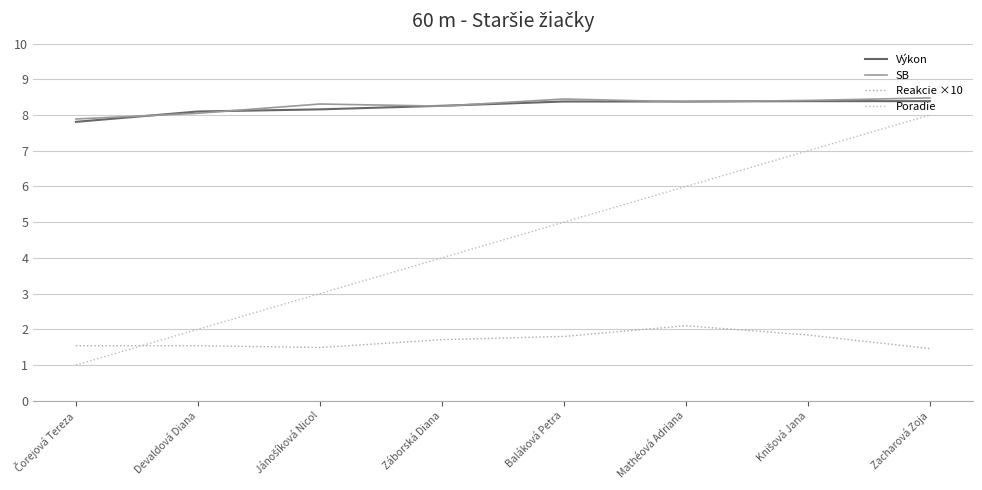

What is the difference between the second highest and second lowest values in the Poradie series?

5.0